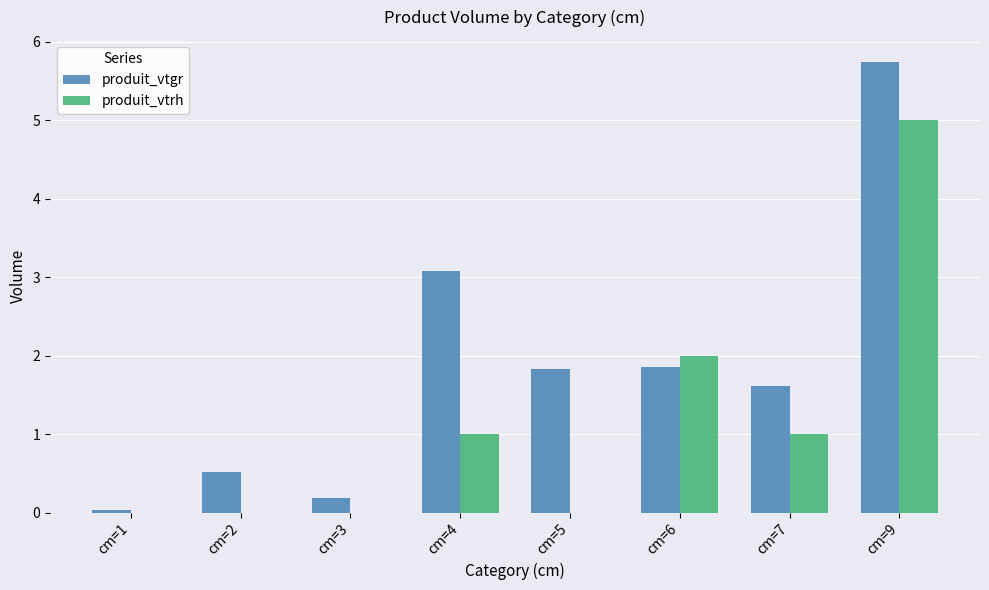

What are all the series names shown in the legend?

produit_vtgr, produit_vtrh